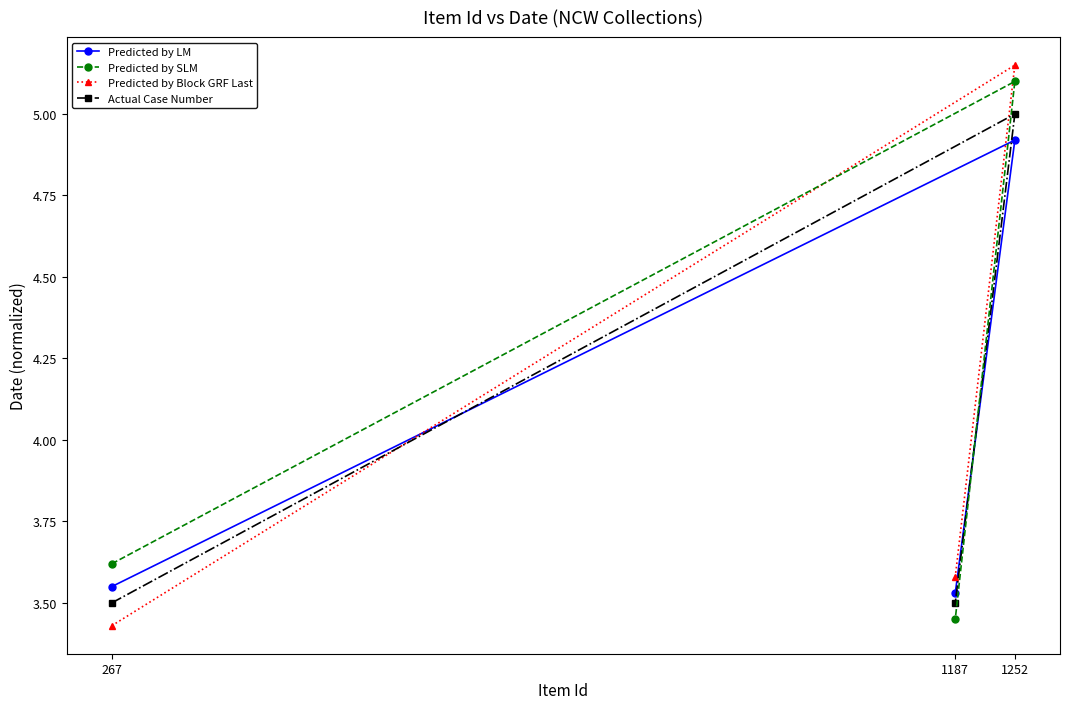

At how many categories does at least one series exceed 3?

3